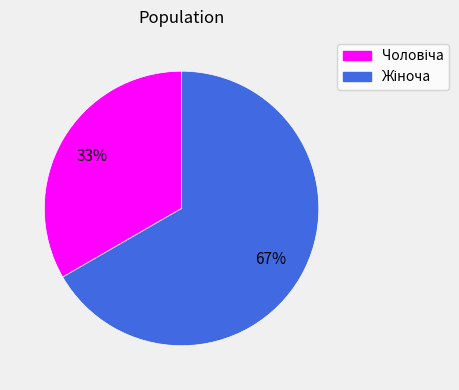

Does any single category account for the majority?

Yes